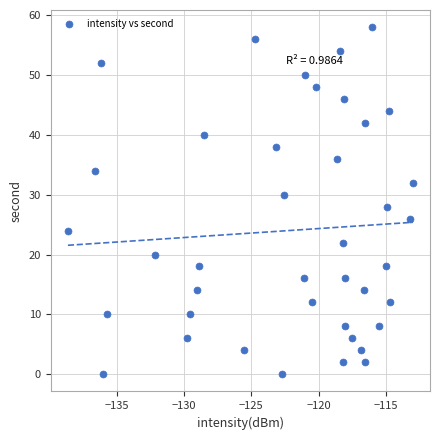

What is the range of Y values (max minus min)?

58